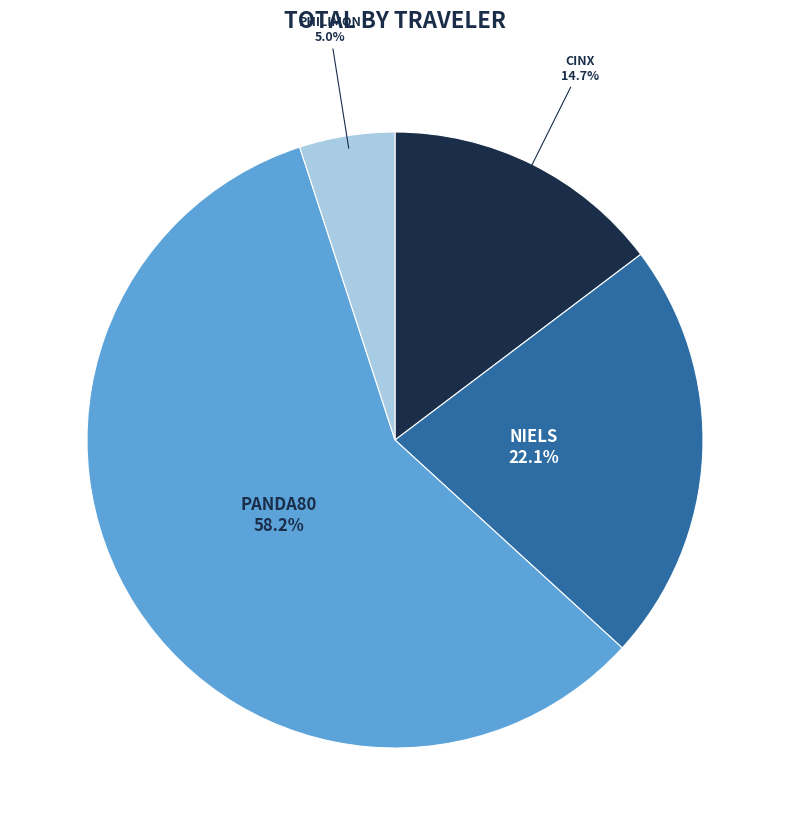

Is there any slice that represents more than half of the pie?

Yes